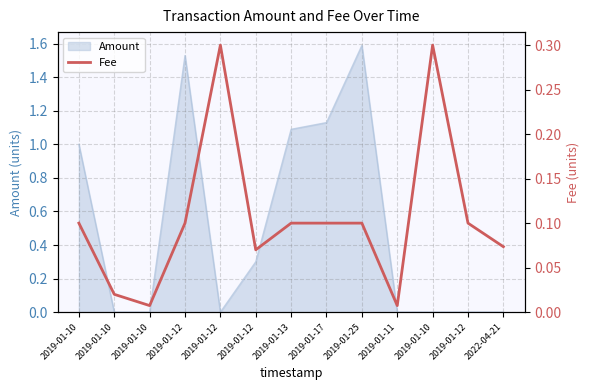

True or false: the data has more than 2 interior local peaks.

False